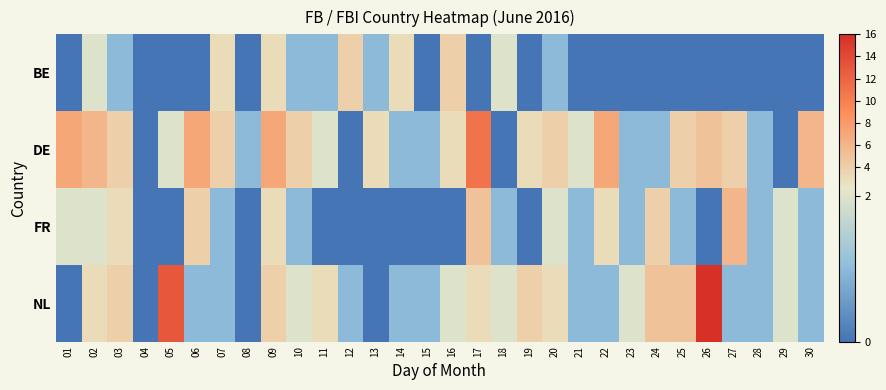

How many distinct data groups are displayed?

4